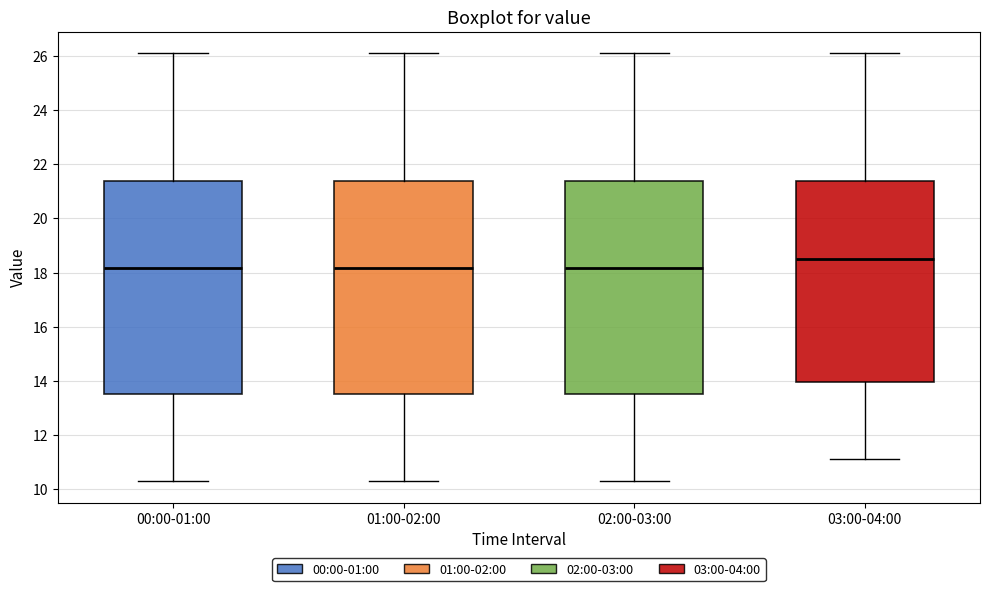

Reading left to right, read every box against the y-axis: the position of its median line, the range the box covers, and the ends of its whiskers. The values are not printed on the chart, so give them approximately, as read against the axis.

00:00-01:00: median 18.2, box 13.6 to 21.4, whiskers 10.4 to 26.2
01:00-02:00: median 18.2, box 13.6 to 21.4, whiskers 10.4 to 26.2
02:00-03:00: median 18.2, box 13.6 to 21.4, whiskers 10.4 to 26.2
03:00-04:00: median 18.6, box 14.0 to 21.4, whiskers 11.2 to 26.2